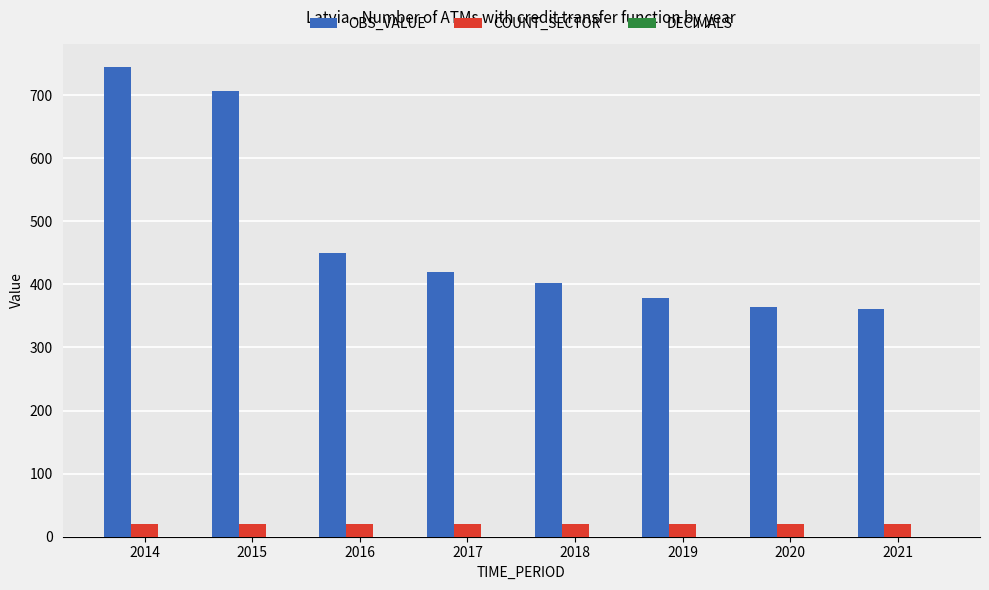

How many categories are shown in the chart?

8